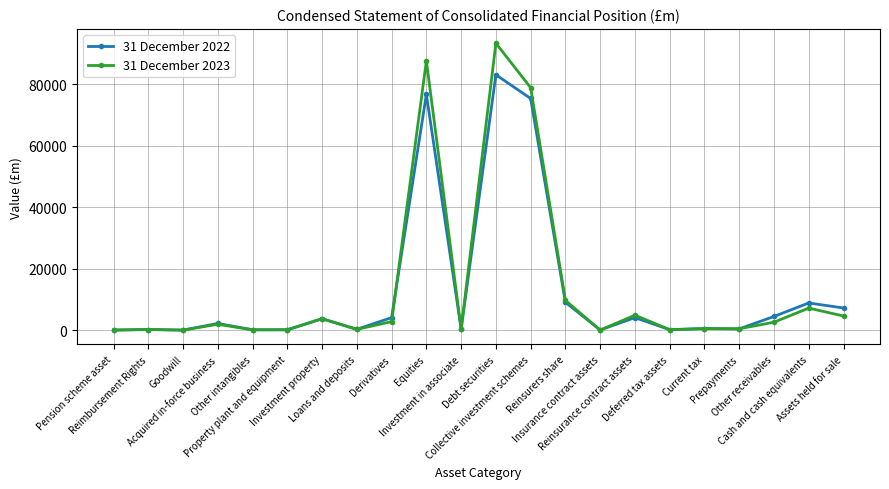

What is the label of the 22nd point from the right?

Pension scheme asset